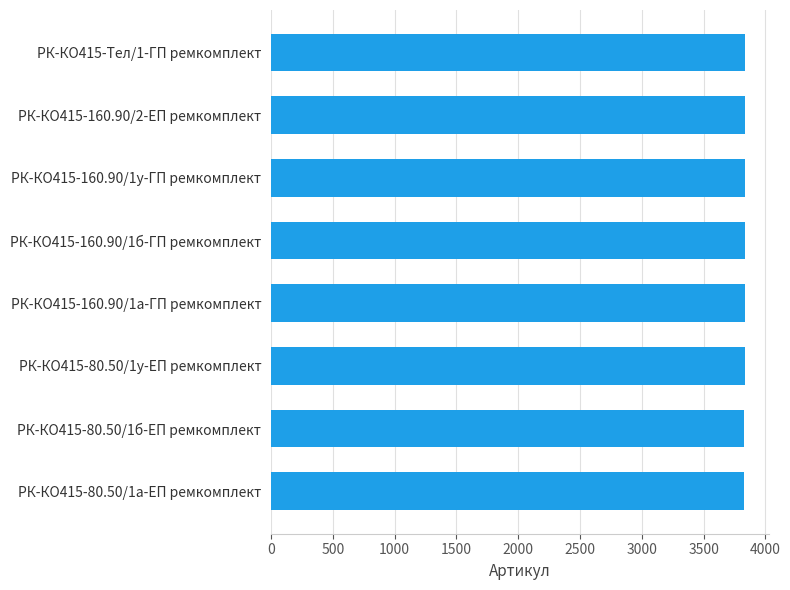

What is the label of the 7th bar from the top?

РК-КО415-80.50/1б-ЕП ремкомплект